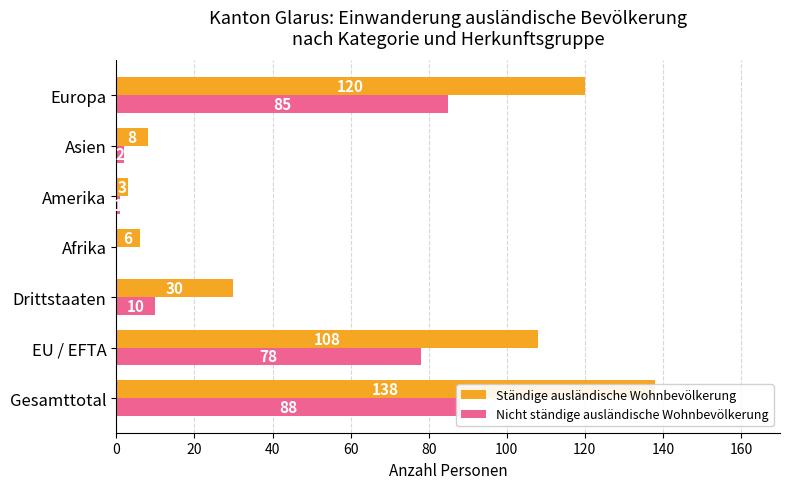

Is it true that Ständige ausländische Wohnbevölkerung equals 3 at Amerika?

True